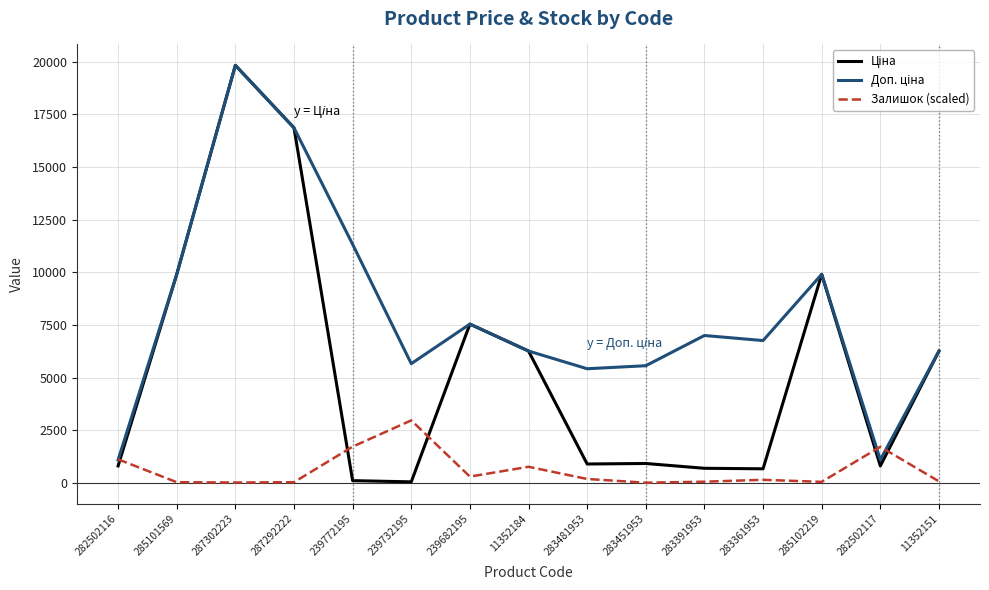

In Залишок (scaled), how many points are higher than both neighbors (excluding endpoints)?

4